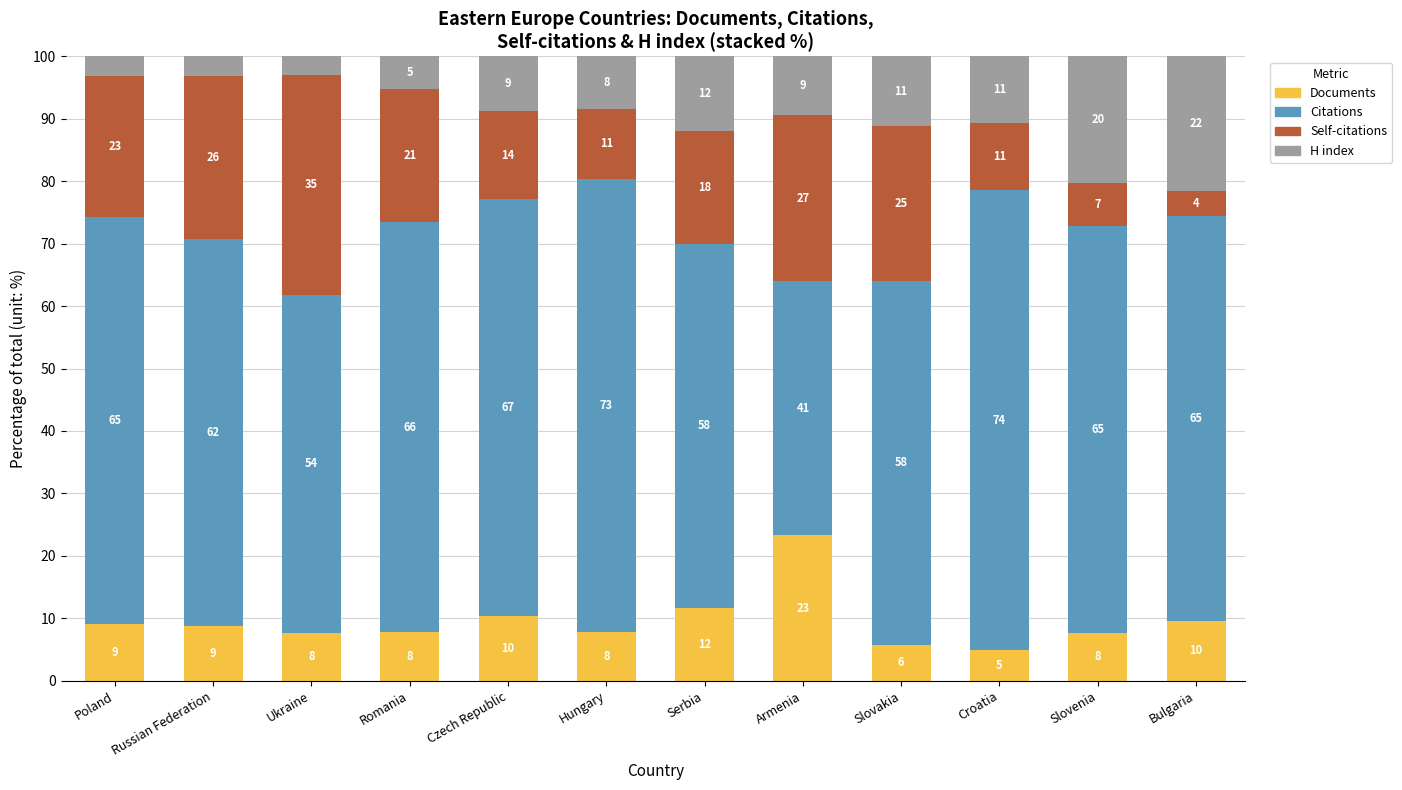

Does the chart contain stacked bars?

Yes